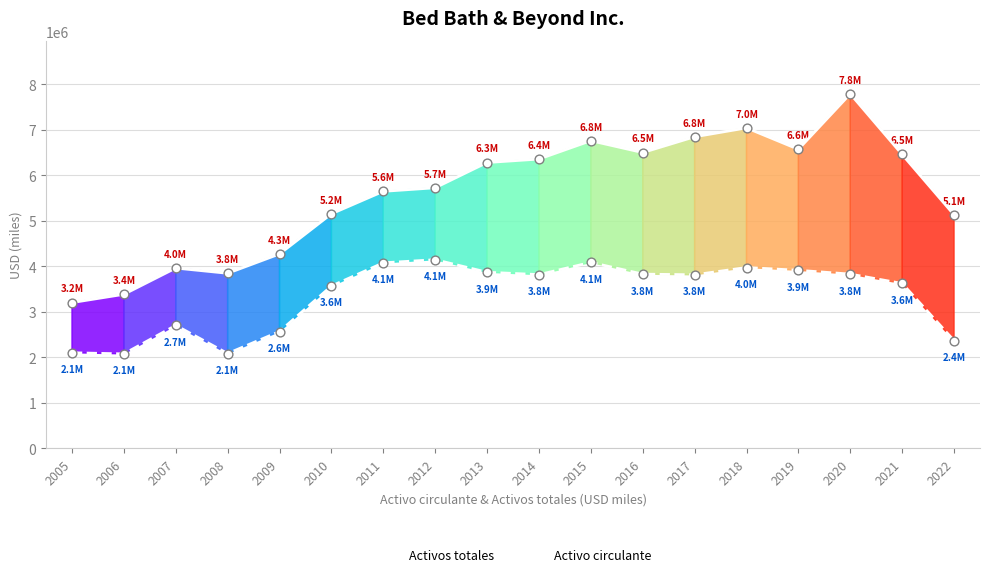

Between 2006 and 2013, which series saw the biggest shift?

Activos totales